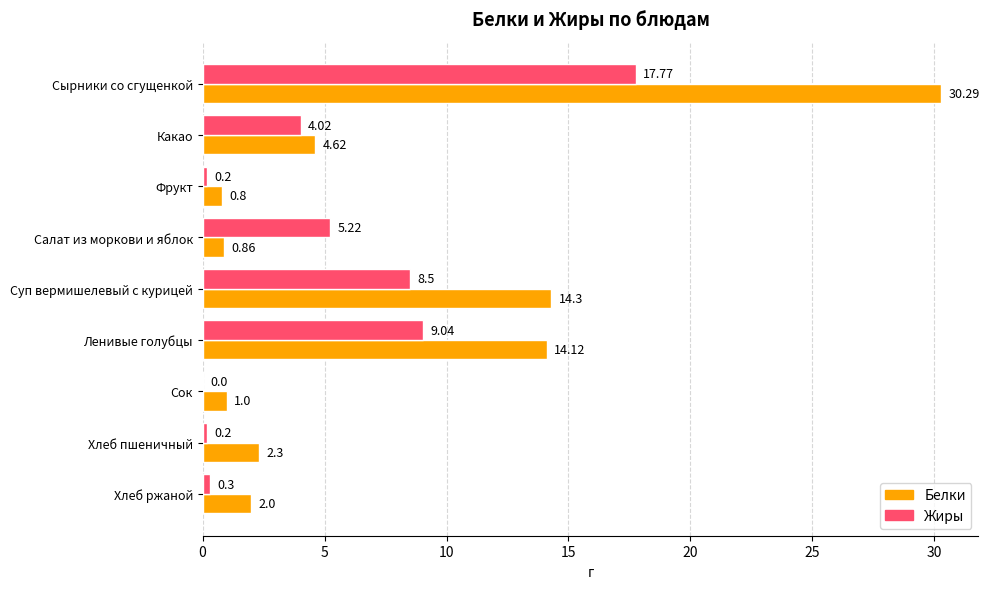

Which category has the highest value in the Жиры series?

Сырники со сгущенкой